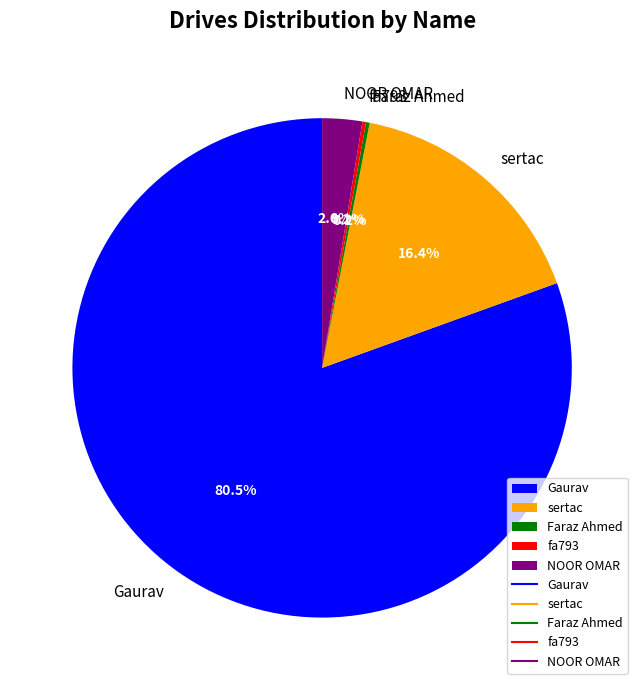

Is there any slice that represents more than half of the pie?

Yes